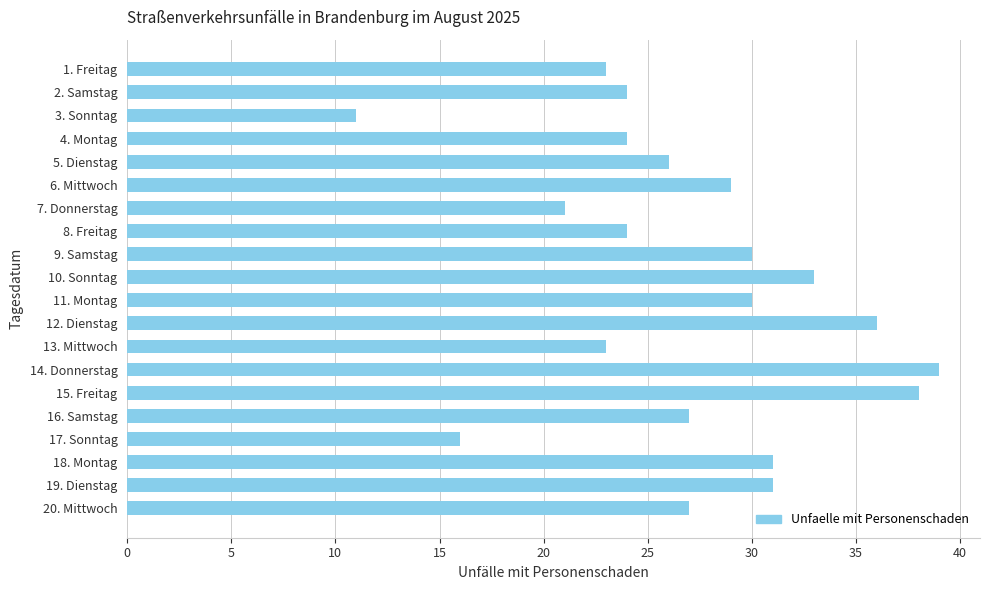

Reading bottom to top, what are all the values shown in this chart?

27	31	31	16	27	38	39	23	36	30	33	30	24	21	29	26	24	11	24	23